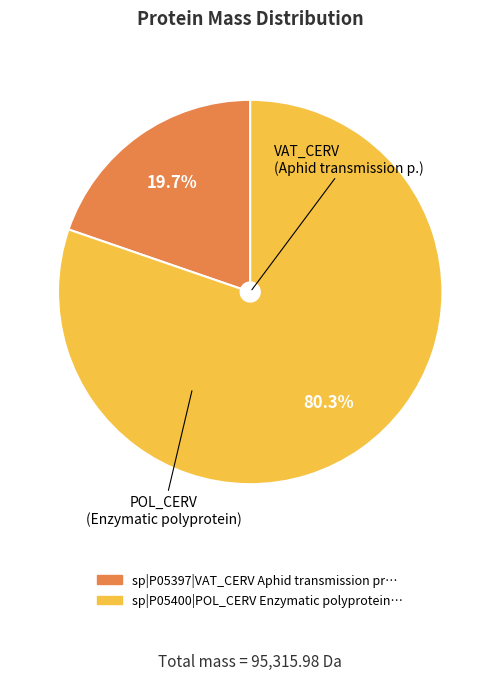

Is there any slice that represents more than half of the pie?

Yes